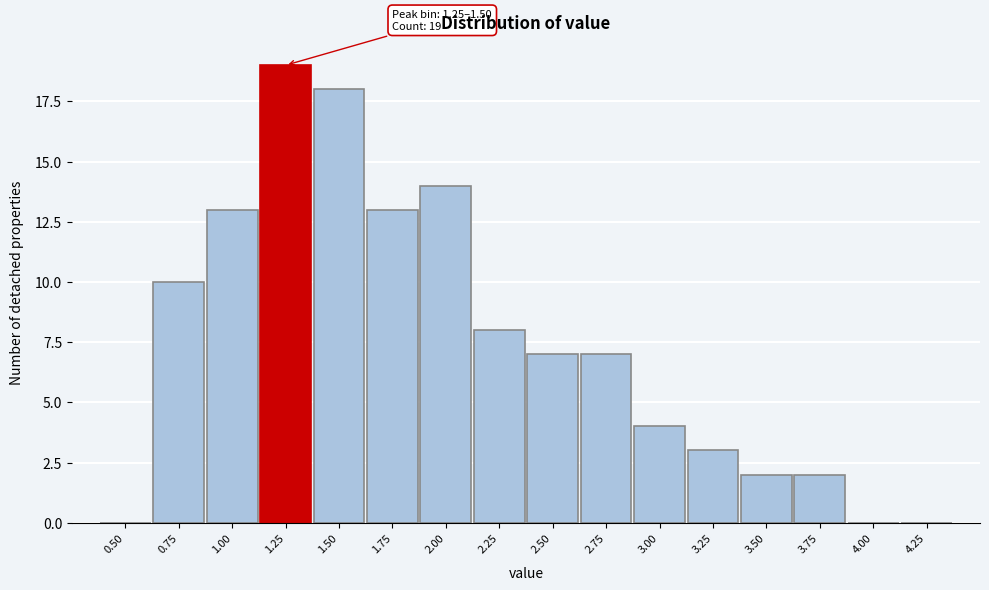

Reading left to right, transcribe all the data shown in this chart.

0.50=0	0.75=10	1.00=13	1.25=19	1.50=18	1.75=13	2.00=14	2.25=8	2.50=7	2.75=7	3.00=4	3.25=3	3.50=2	3.75=2	4.00=0	4.25=0